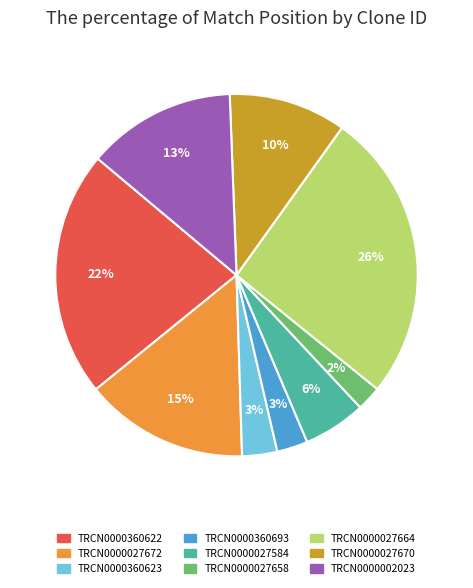

What is the ratio of the value at TRCN0000027670 to the value at TRCN0000360623?

3.3